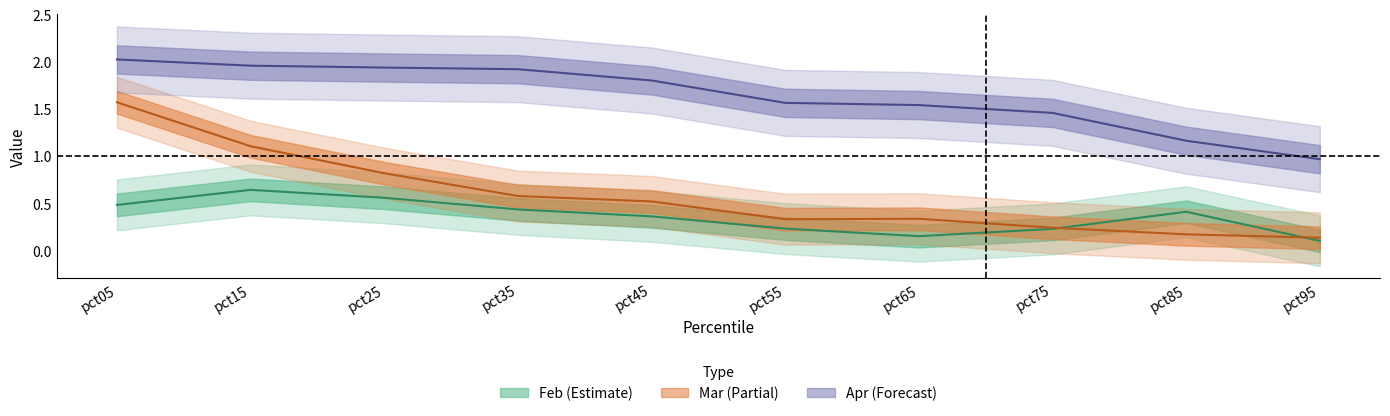

Where is Mar nearest to the value 0?

pct95